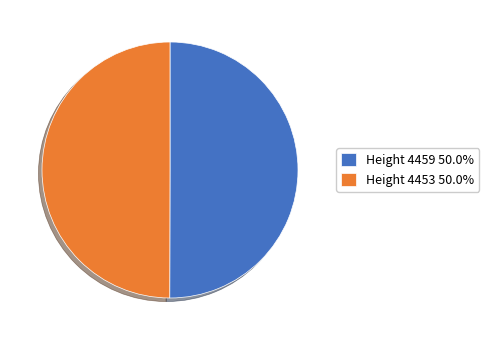

Do Height 4459 50.0% and Height 4453 50.0% together represent more than half of the pie?

Yes